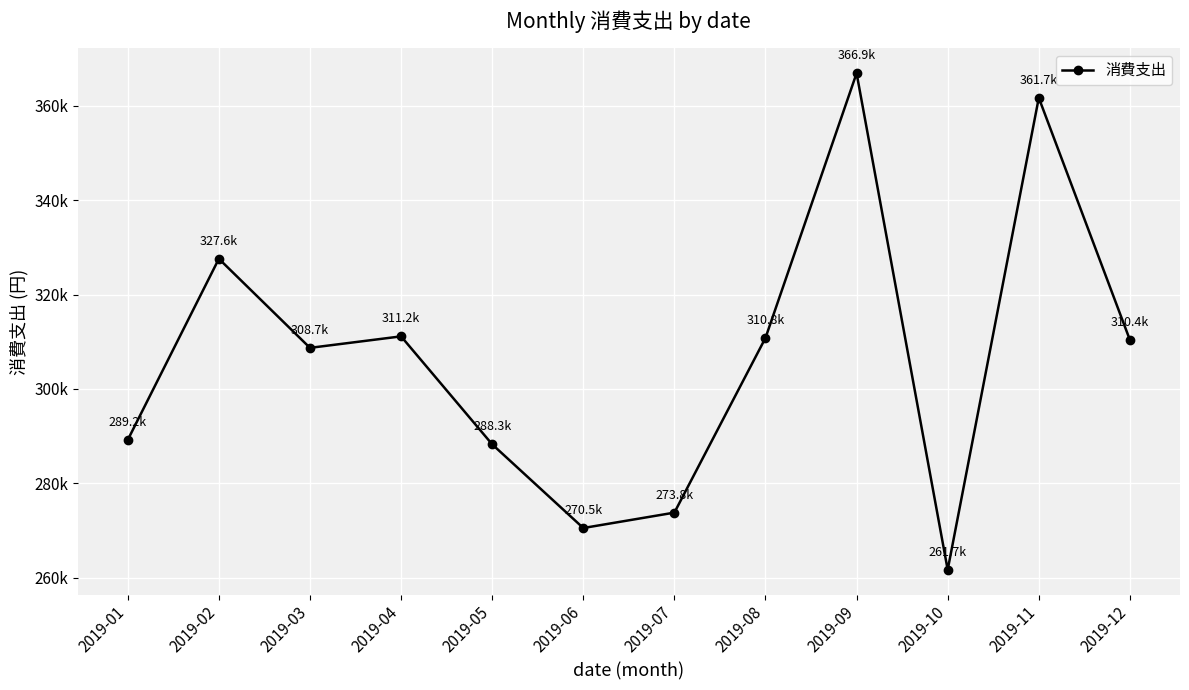

Where is the first local maximum?

2019-02